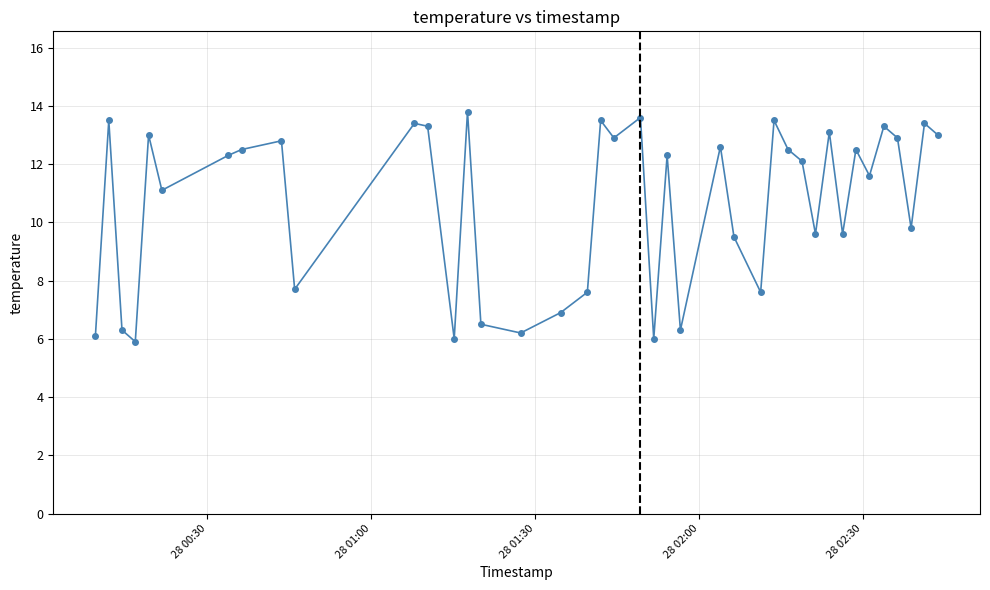

What is the value of the 30th point from the left?

12.1